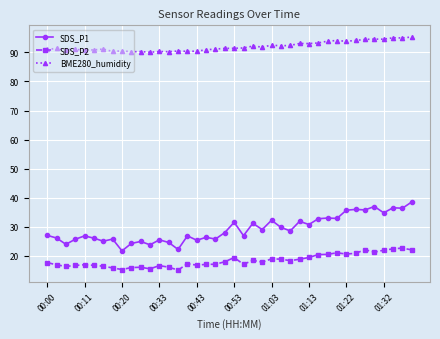

Rank the series by their maximum value, from lowest to highest.

SDS_P2, SDS_P1, BME280_humidity